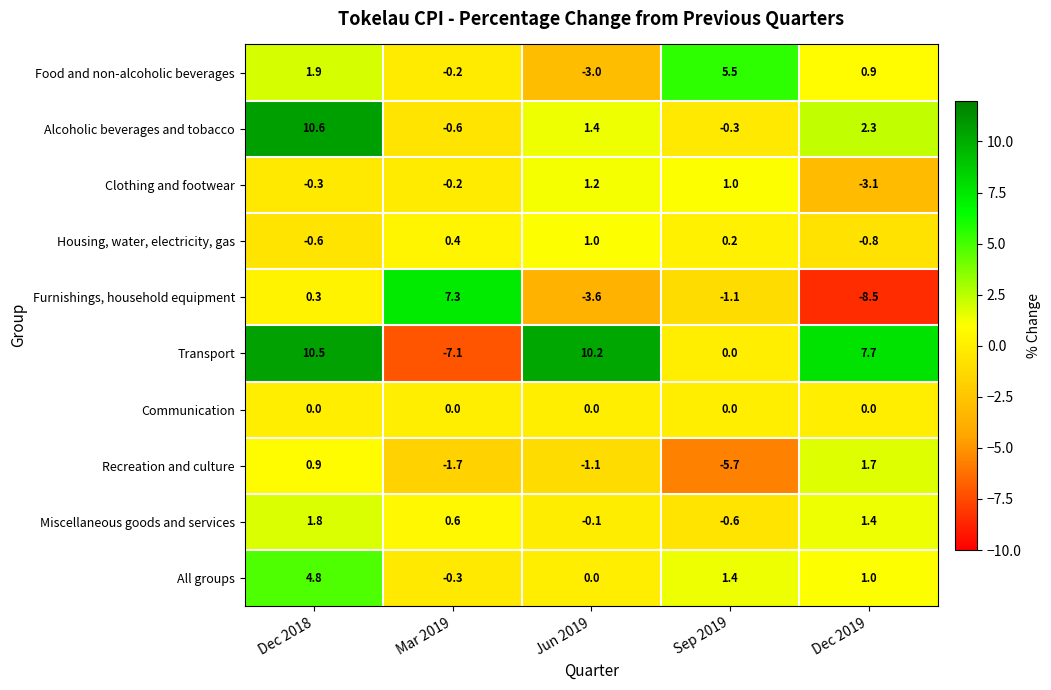

Is it true that Recreation and culture equals -2.6 at Mar 2019?

False